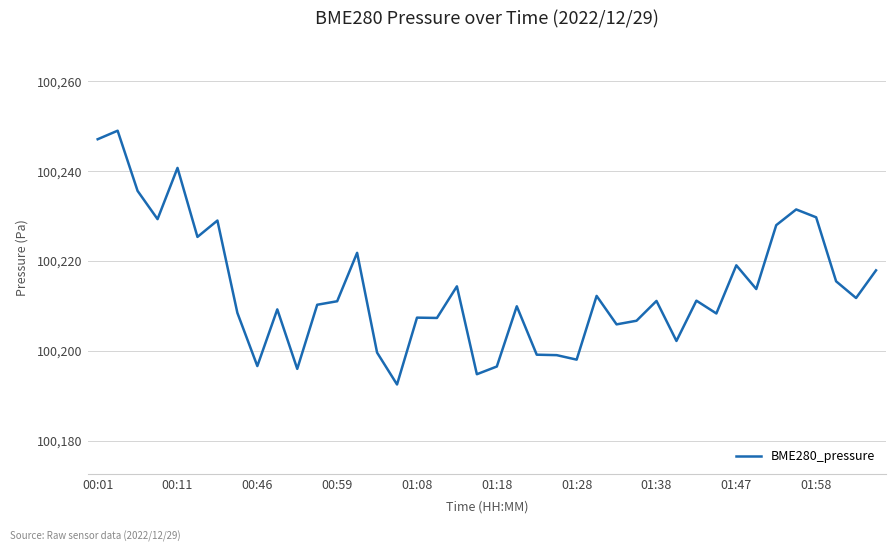

What is the difference between the maximum and minimum values?

56.5